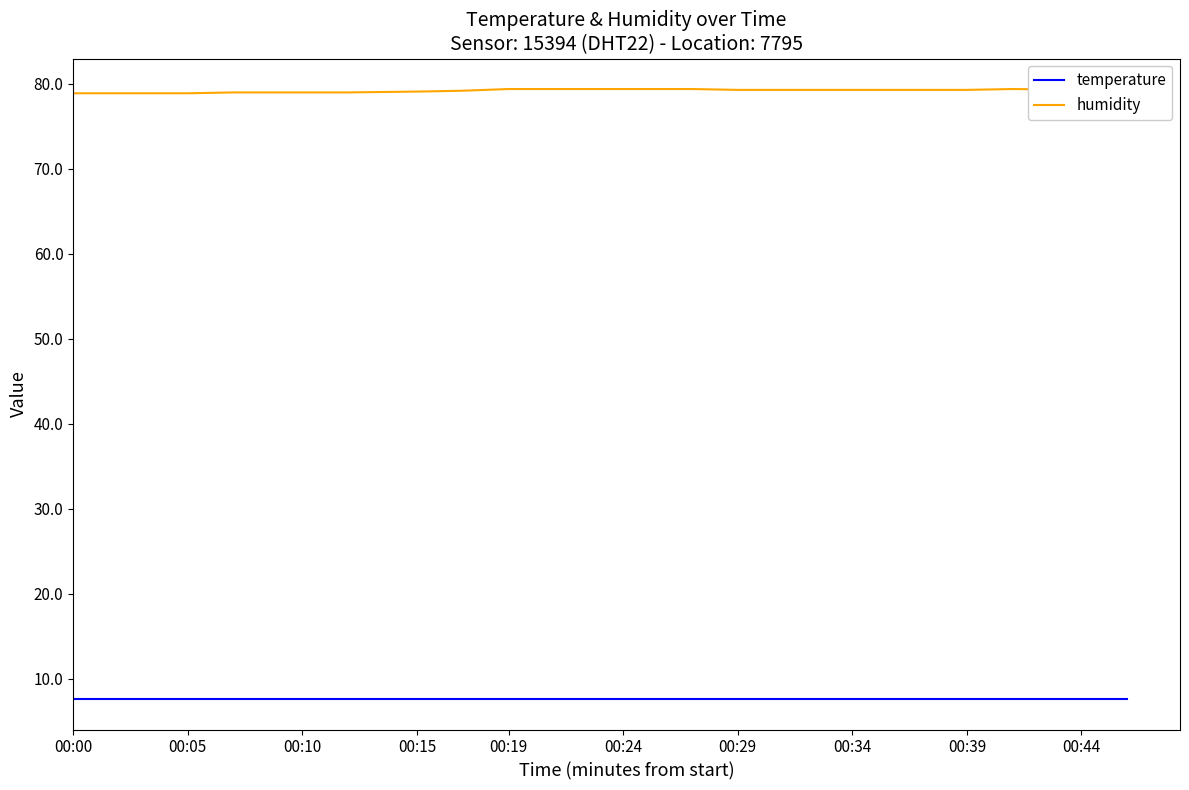

Which series has the largest range (max minus min)?

humidity